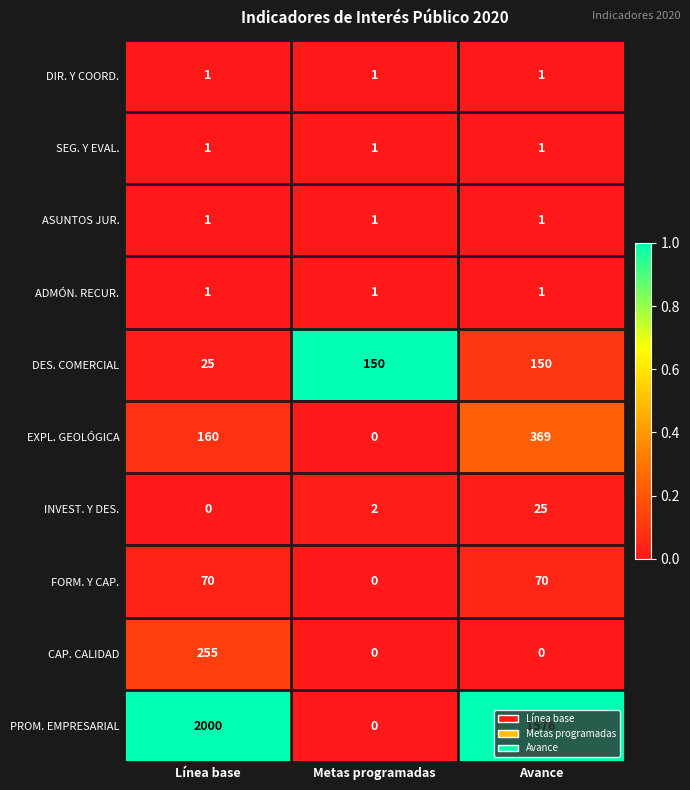

Rank the categories by INVEST. Y DES. value from lowest to highest.

Línea base, Metas programadas, Avance